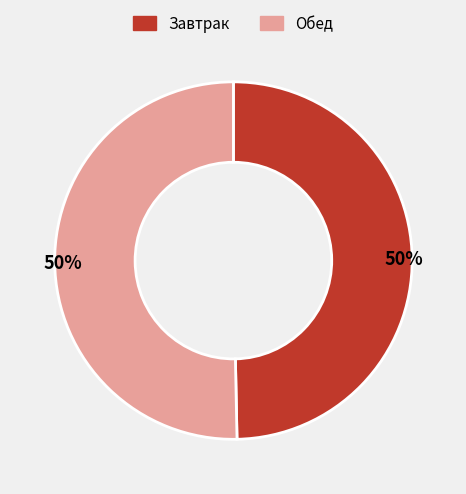

Do Завтрак and Обед together represent more than half of the pie?

Yes